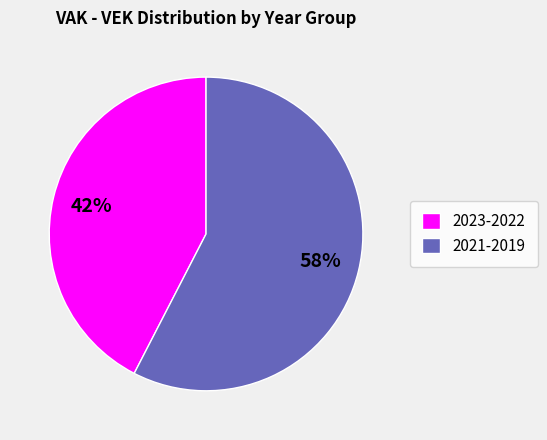

How many segments does this pie chart have?

2